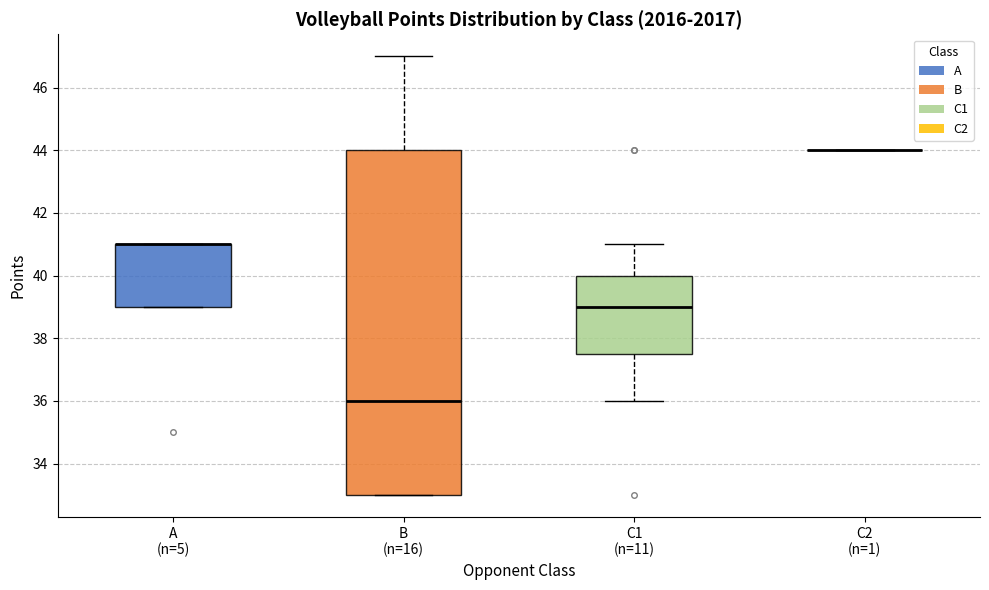

Which box is the tallest, from its lower edge to its upper edge?

B (n=16)